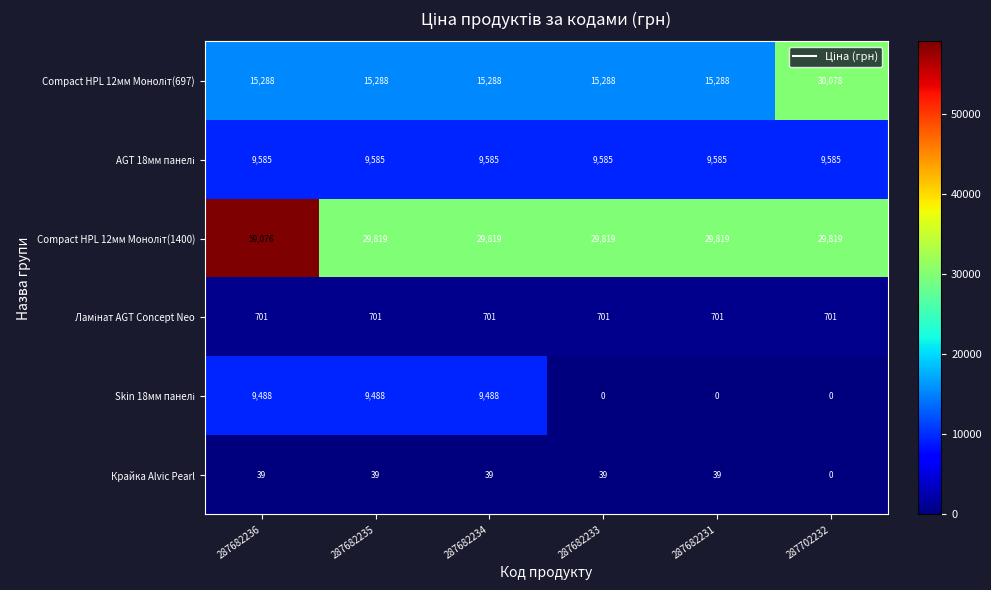

What is the sum of all Крайка Alvic Pearl values?

195